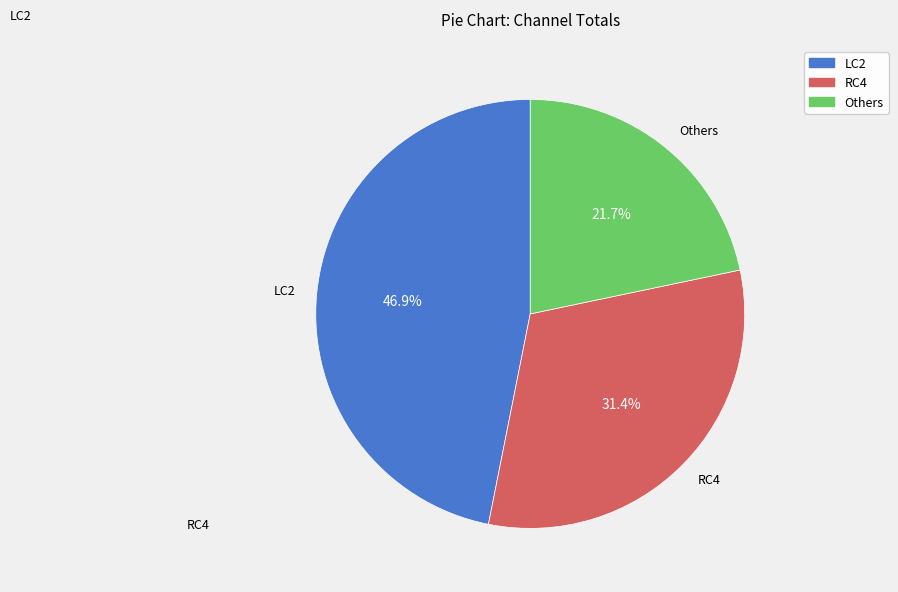

Count the number of slices in the pie.

3